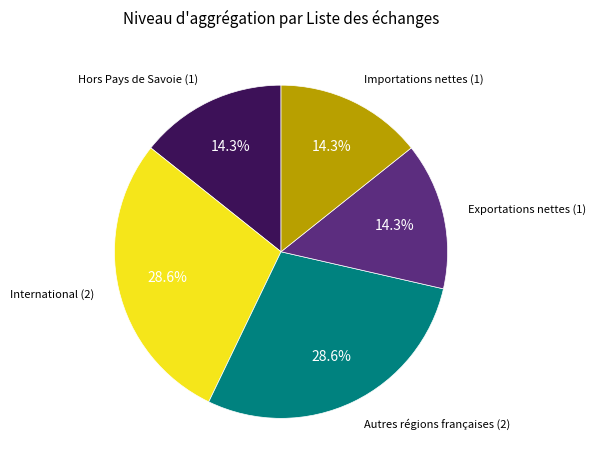

Is there a majority slice in this chart?

No